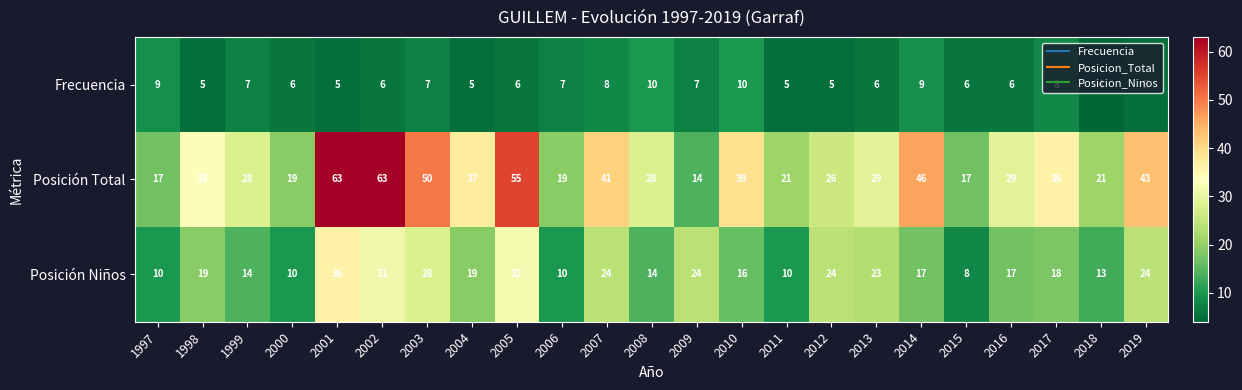

Is it true that Posición Niños equals 10 at 2003?

False